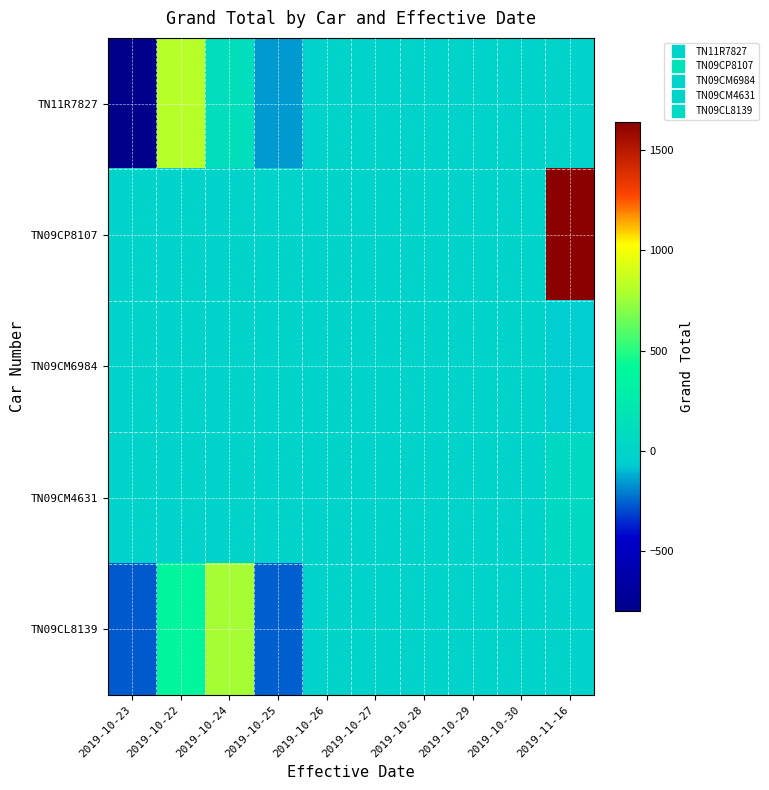

Reading right to left, transcribe all the data shown in this chart.

TN11R7827: 2019-11-16=0.0	2019-10-30=0.0	2019-10-29=0.0	2019-10-28=0.0	2019-10-27=0.0	2019-10-26=0.0	2019-10-25=-156.7	2019-10-24=125.3	2019-10-22=813.5	2019-10-23=-799.8
TN09CP8107: 2019-11-16=1642.6	2019-10-30=0.0	2019-10-29=0.0	2019-10-28=0.0	2019-10-27=0.0	2019-10-26=0.0	2019-10-25=0.0	2019-10-24=0.0	2019-10-22=0.0	2019-10-23=0.0
TN09CM6984: 2019-11-16=-60.0	2019-10-30=0.0	2019-10-29=0.0	2019-10-28=0.0	2019-10-27=0.0	2019-10-26=0.0	2019-10-25=0.0	2019-10-24=0.0	2019-10-22=0.0	2019-10-23=0.0
TN09CM4631: 2019-11-16=60.5	2019-10-30=0.0	2019-10-29=0.0	2019-10-28=0.0	2019-10-27=0.0	2019-10-26=0.0	2019-10-25=0.0	2019-10-24=0.0	2019-10-22=0.0	2019-10-23=0.0
TN09CL8139: 2019-11-16=0.0	2019-10-30=0.0	2019-10-29=0.0	2019-10-28=0.0	2019-10-27=0.0	2019-10-26=0.0	2019-10-25=-261.3	2019-10-24=769.7	2019-10-22=389.4	2019-10-23=-274.1